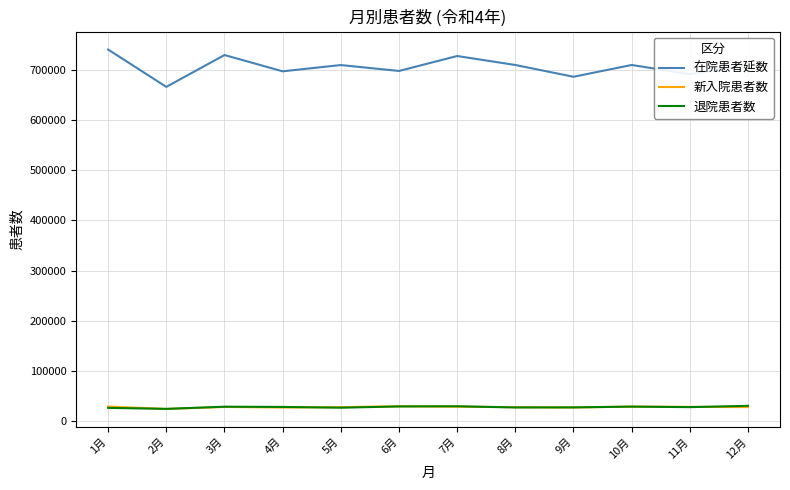

True or false: 退院患者数 and 在院患者延数 cross at least once.

False